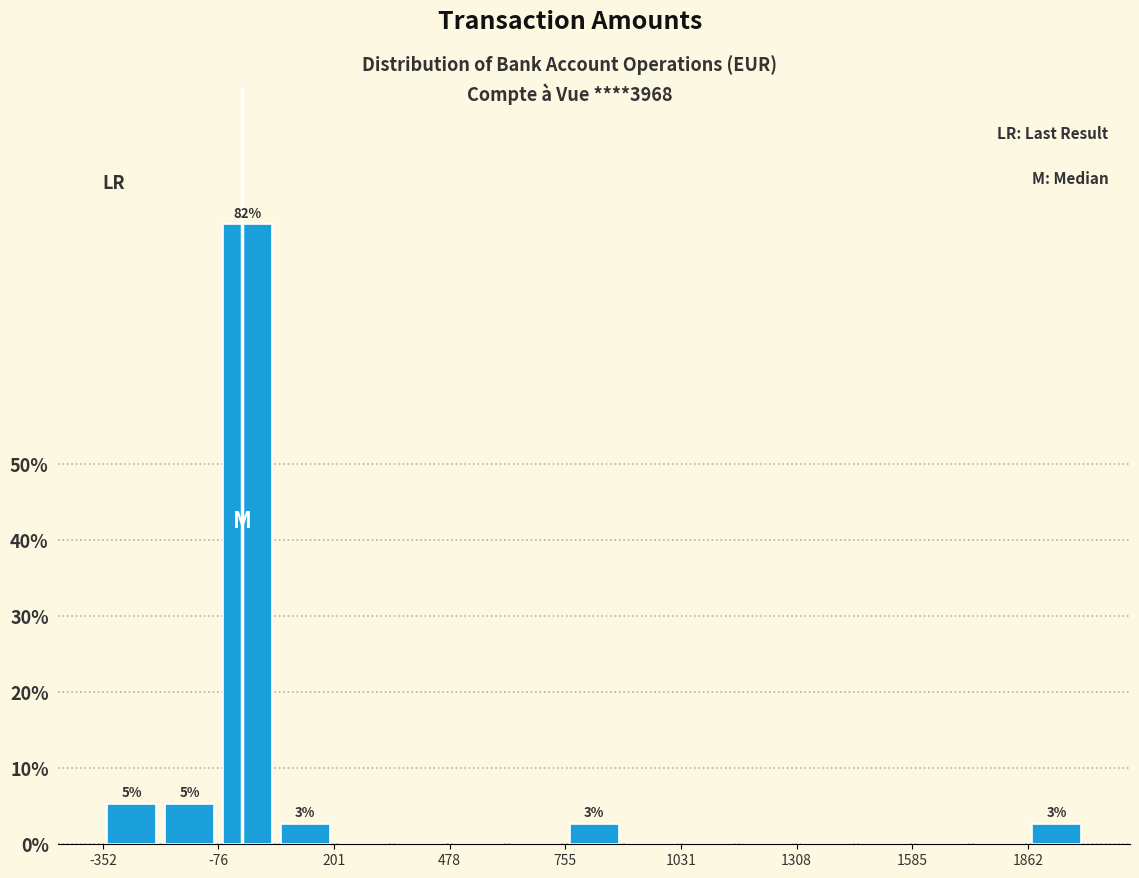

Around what value on the x-axis is the tallest bar? Give the approximate position of its centre, as read against the axis.

0